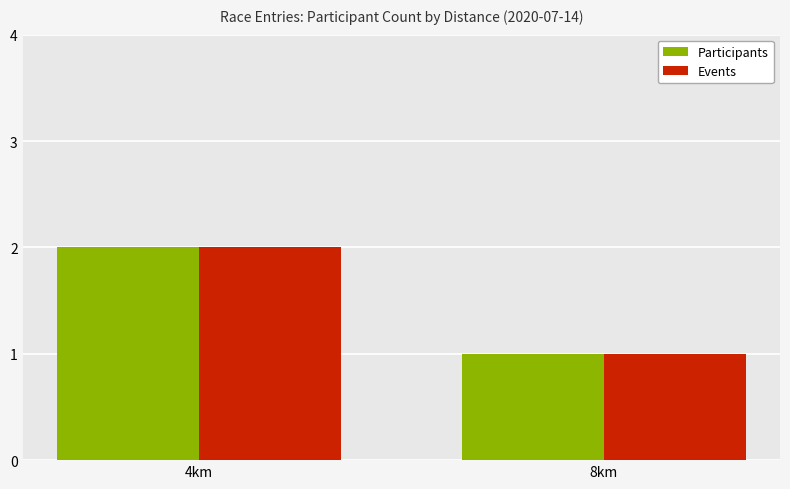

Rank the categories by Participants value from lowest to highest.

8km, 4km